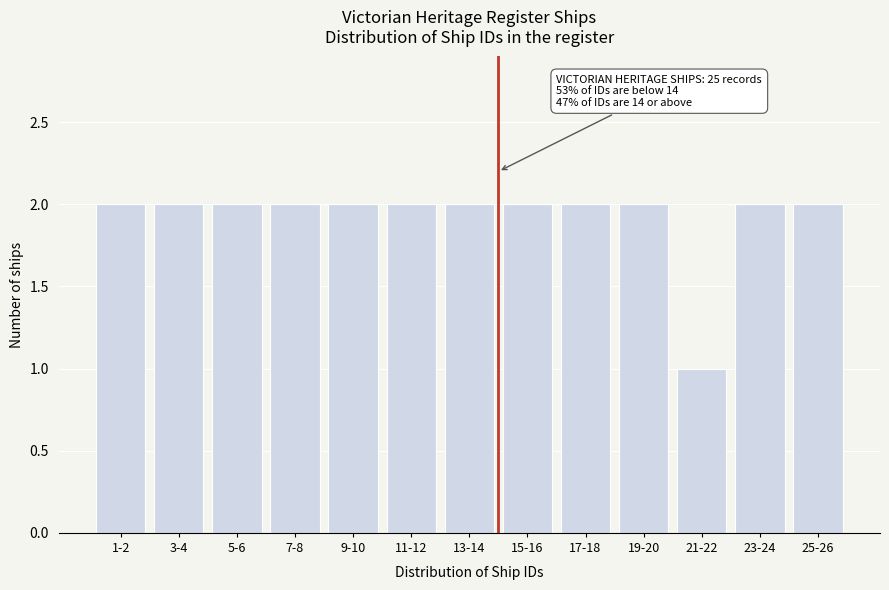

Reading left to right, what are all the values shown in this chart?

1-2=2	3-4=2	5-6=2	7-8=2	9-10=2	11-12=2	13-14=2	15-16=2	17-18=2	19-20=2	21-22=1	23-24=2	25-26=2